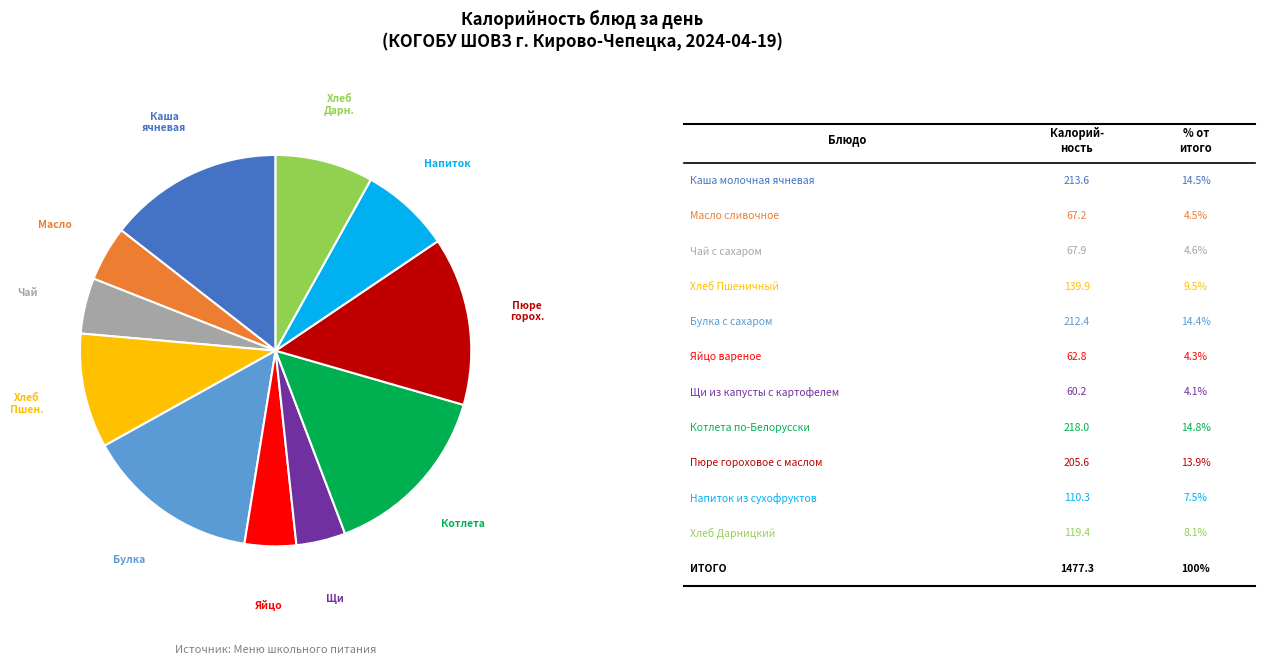

Does any single category account for the majority?

No